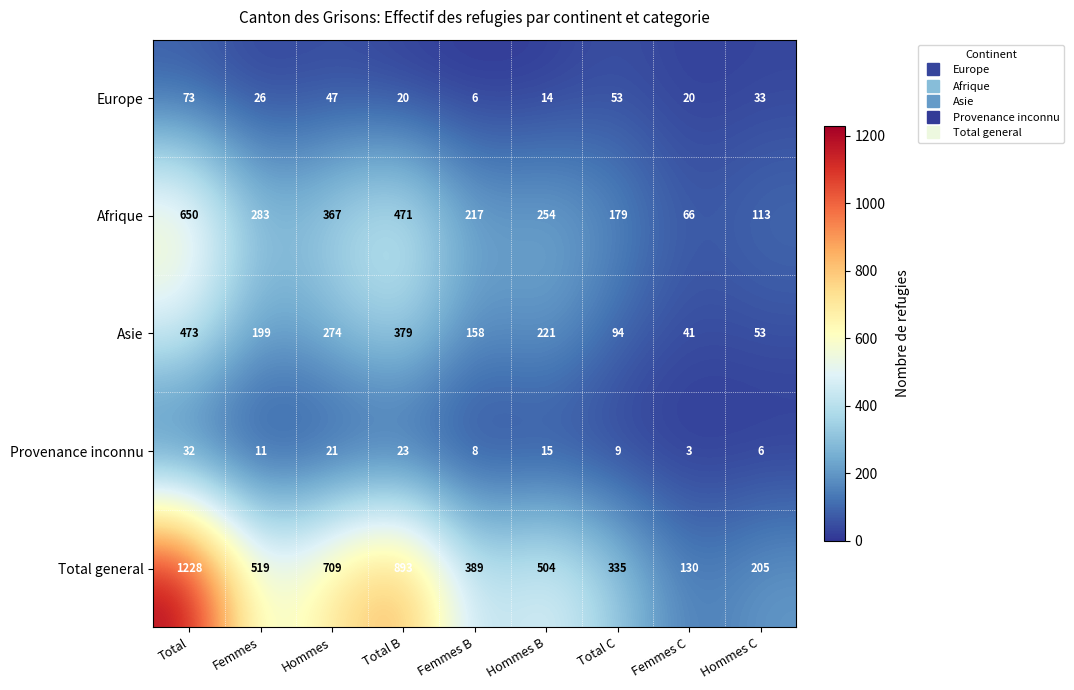

What is the average value of the Afrique series?

289